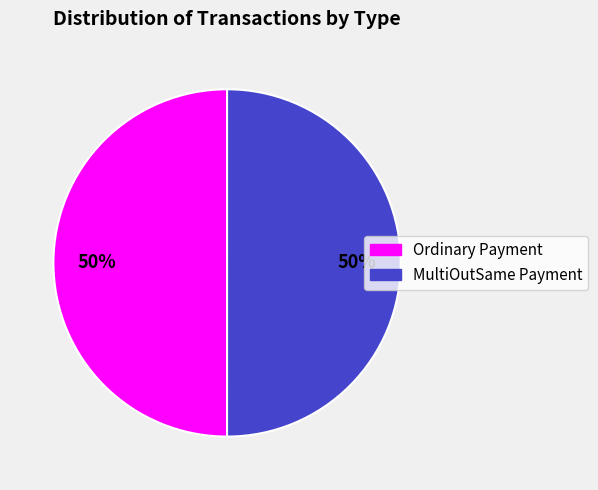

The MultiOutSame Payment slice represents 45% of the pie. True or false?

False